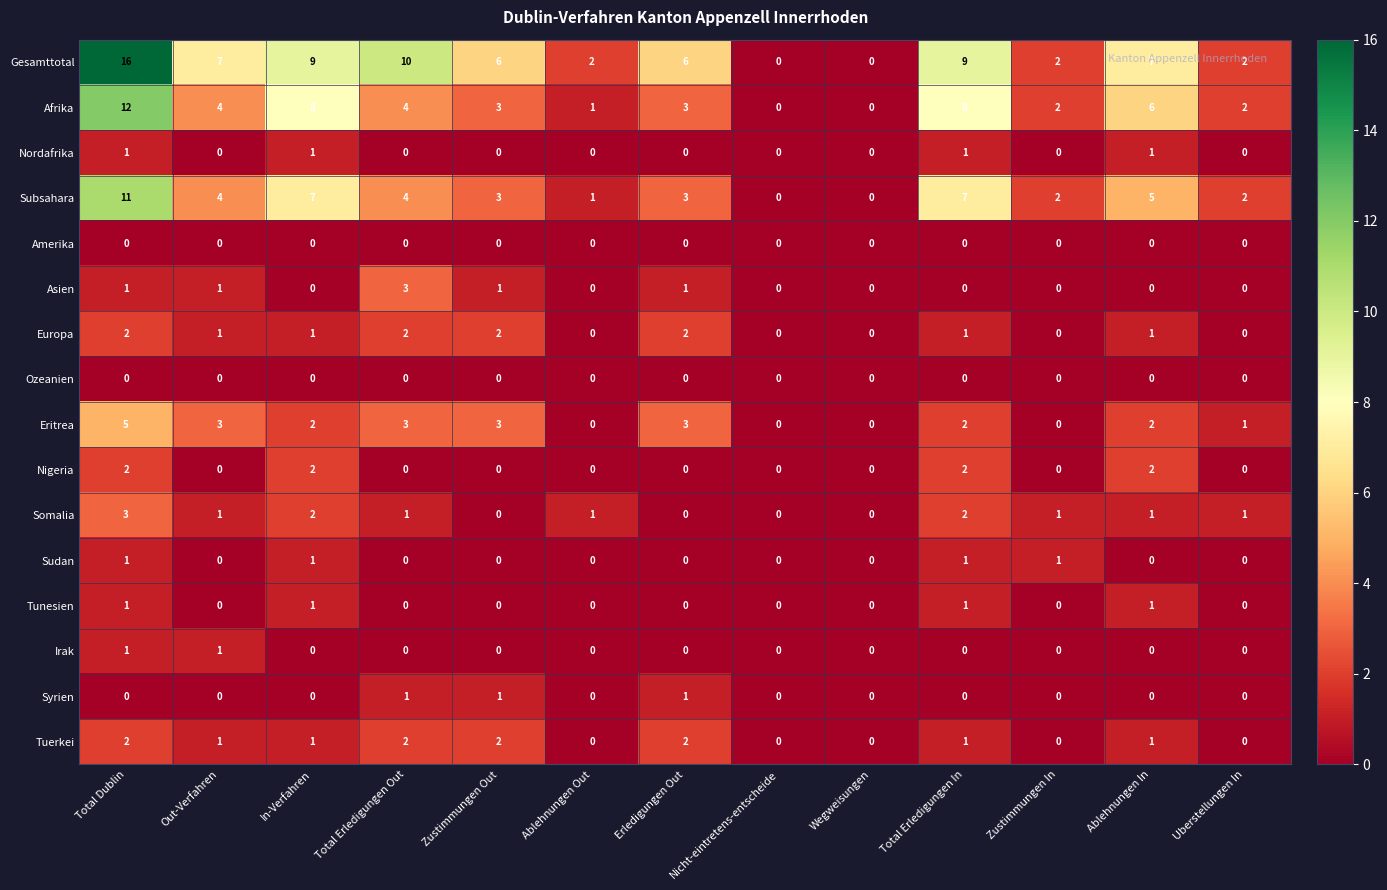

Which label corresponds to the largest value in the chart?

Total Dublin